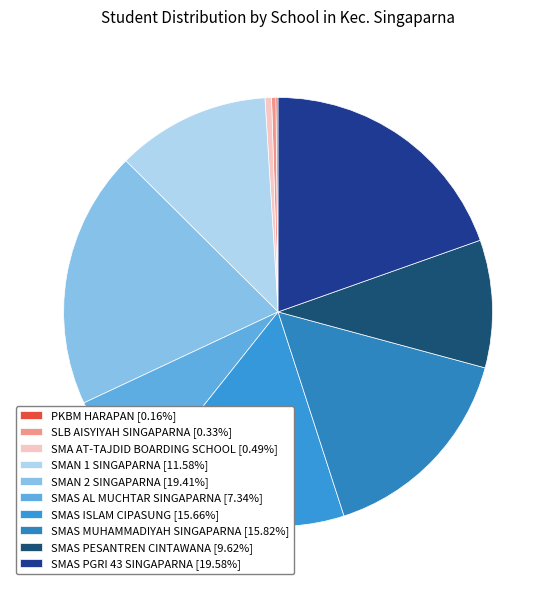

Combined, what portion of the pie is SMAS PGRI 43 SINGAPARNA and SMA AT-TAJDID BOARDING SCHOOL?

20.1%